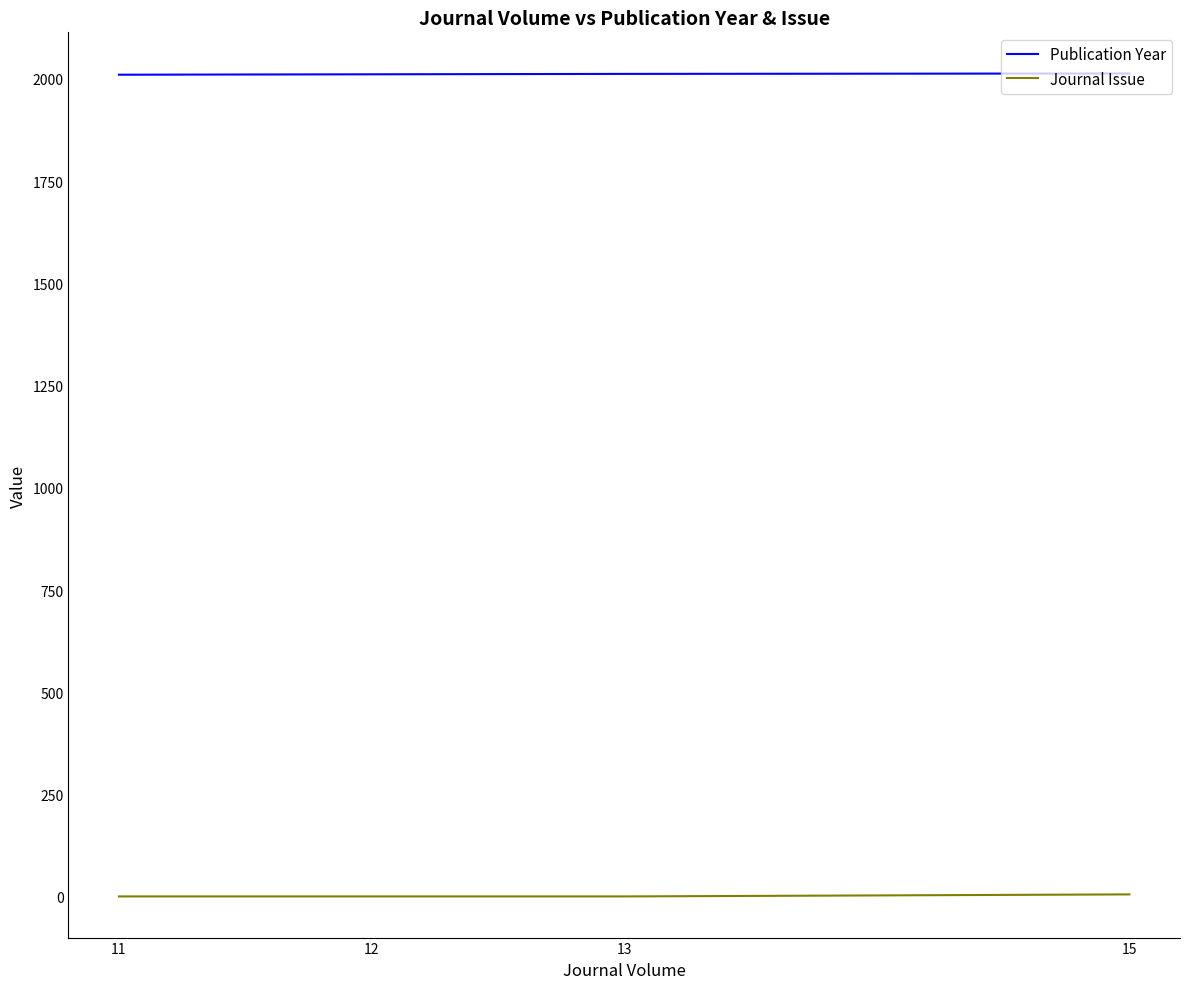

What is the sum of the Publication Year values at 13 and 15?

4025